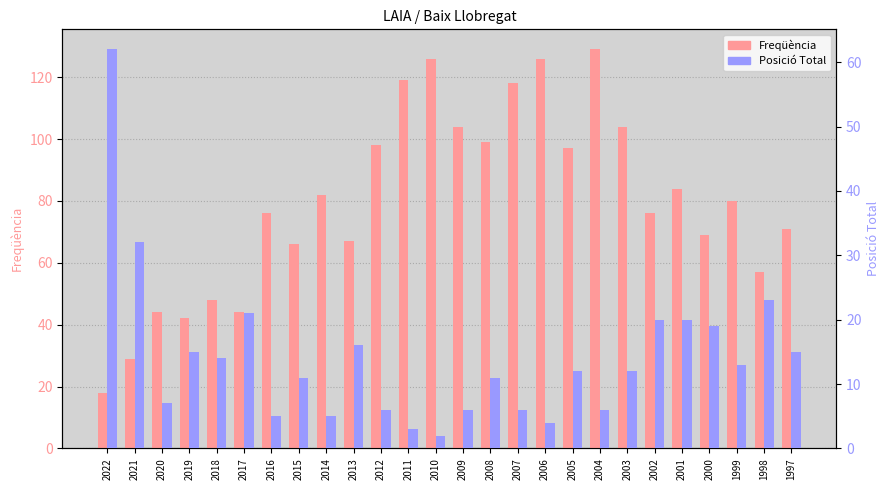

What value does the Freqüència series have at 2019?

42